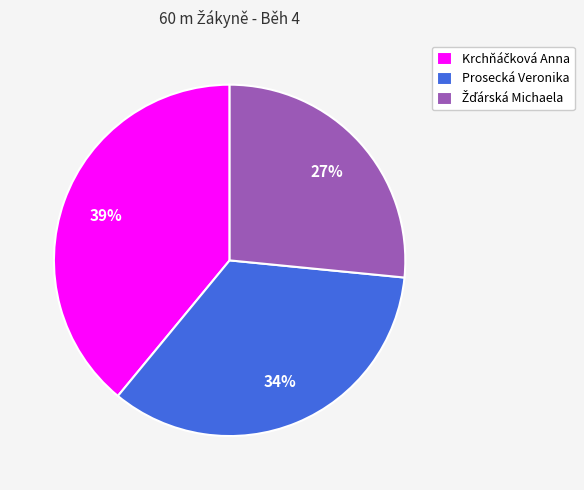

To the nearest percent, what portion does Prosecká Veronika represent?

34%